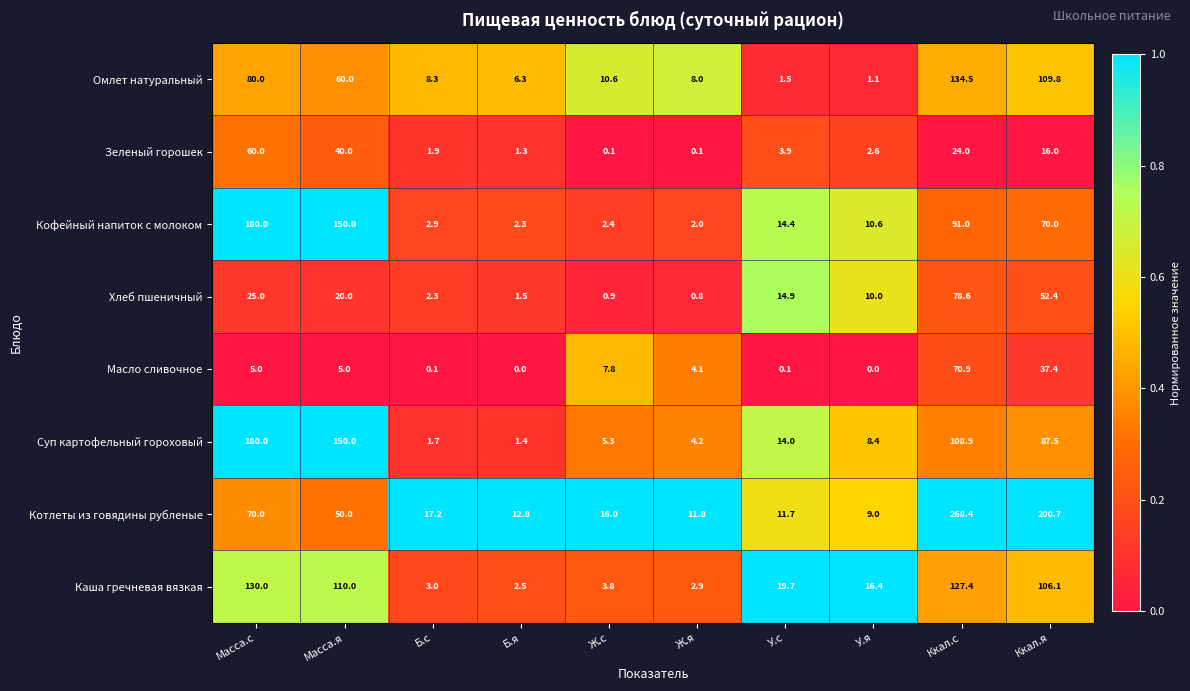

Where is Зеленый горошек nearest to the value 30?

Ккал.с